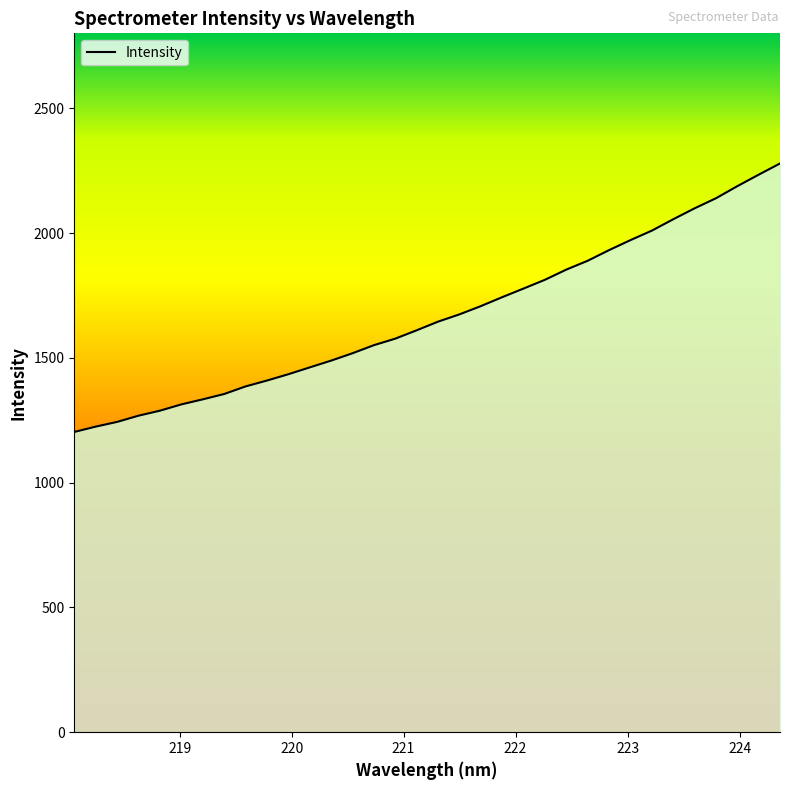

What is the difference between the second highest and second lowest values?

1009.4